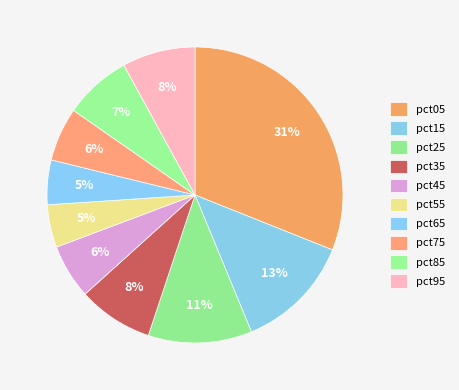

True or false: pct25 accounts for 20% of the total.

False